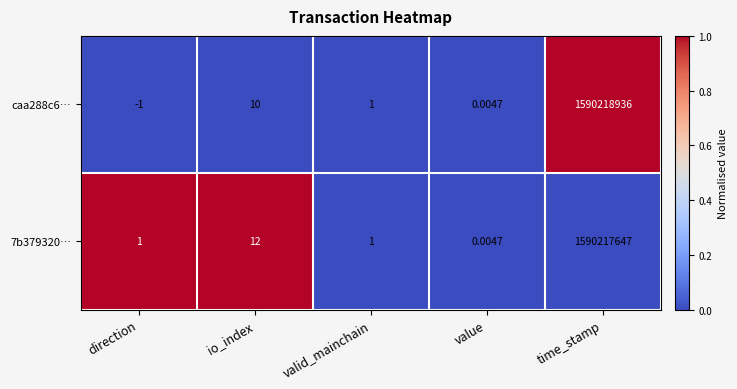

Where is 7b379320… nearest to the value 795108823?

io_index